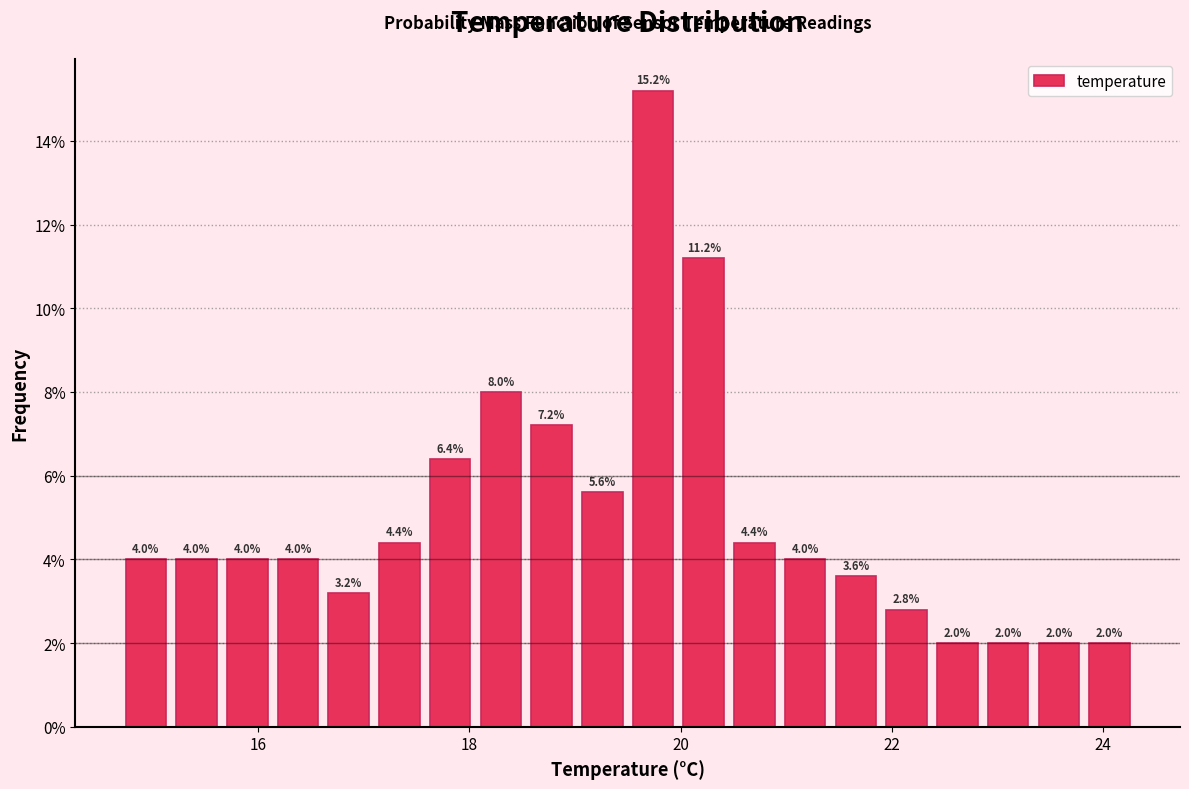

Around what value on the x-axis is the tallest bar? Give the approximate position of its centre, as read against the axis.

19.8